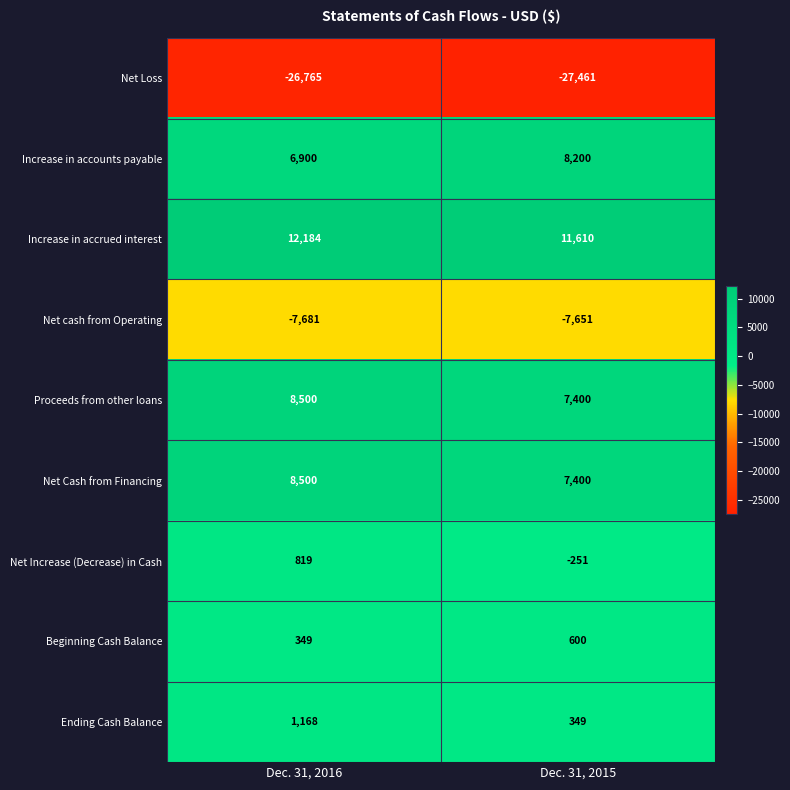

Between Dec. 31, 2016 and Dec. 31, 2015, which series saw the biggest shift?

Increase in accounts payable